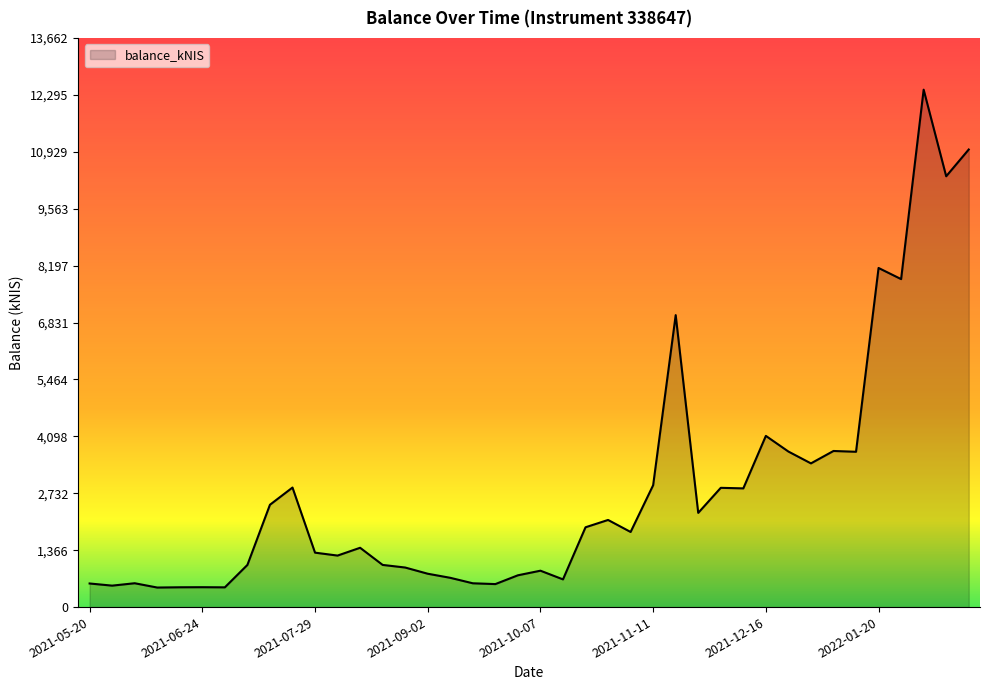

What is the smallest value displayed?

469.2